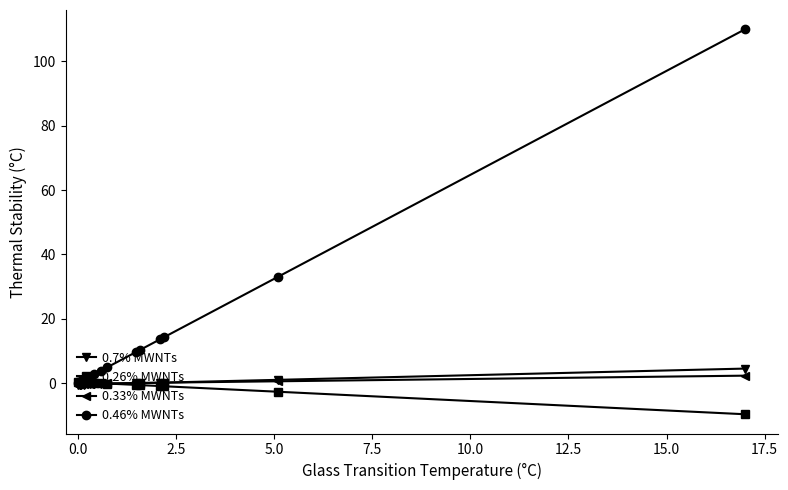

Which series has the widest spread of values?

0.46% MWNTs